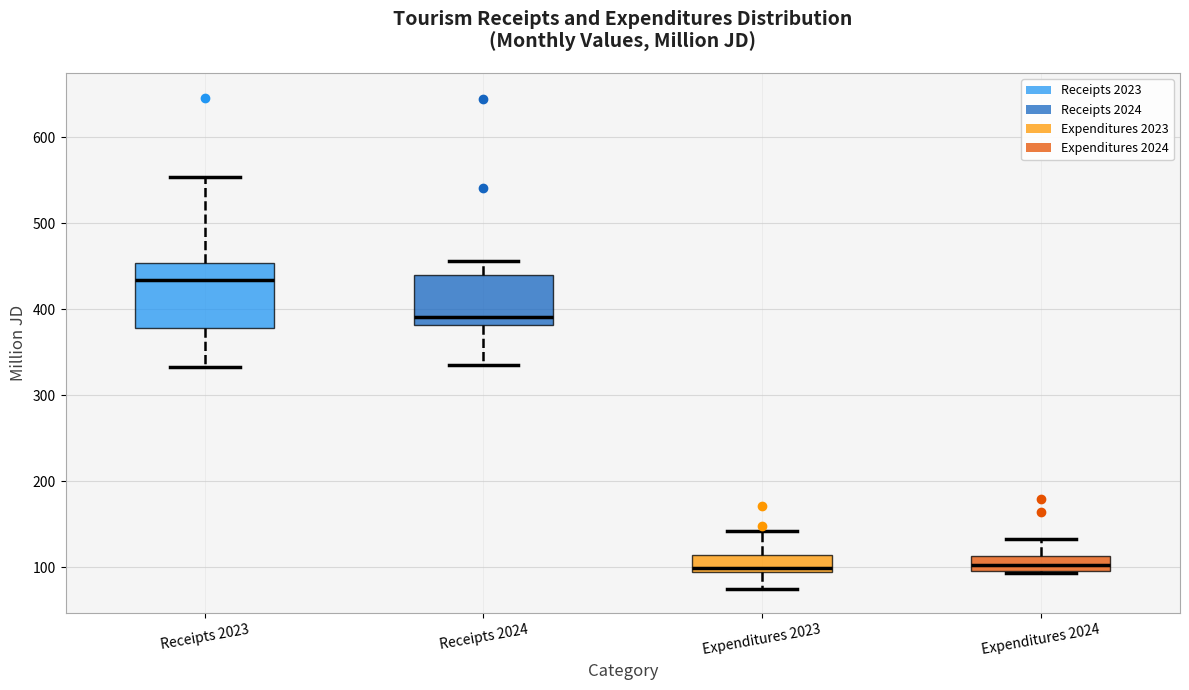

Where does the lower whisker of the box for Receipts 2023 end on the y-axis? The values are not printed on the chart, so give them approximately, as read against the axis.

330